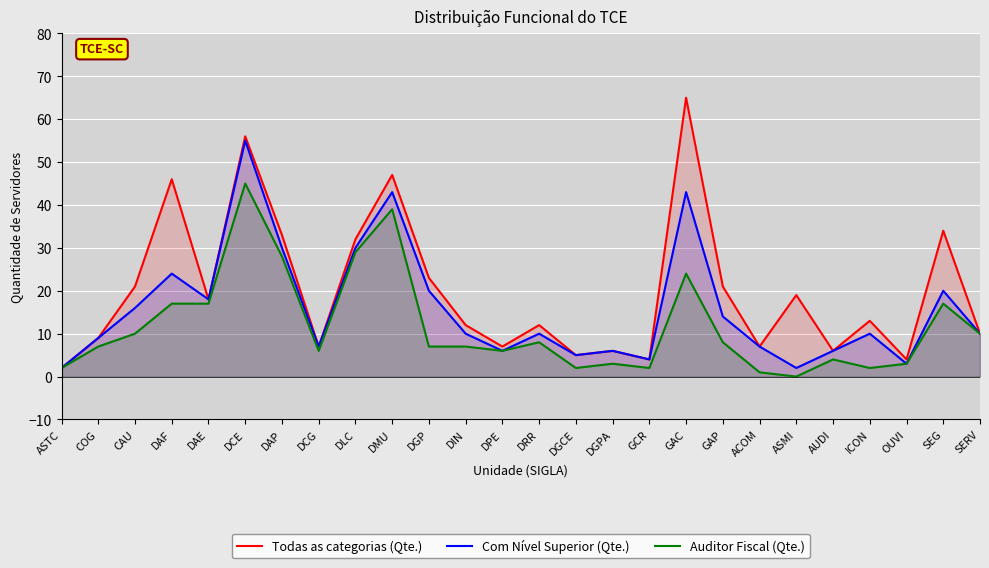

How many lines are shown in the chart?

3